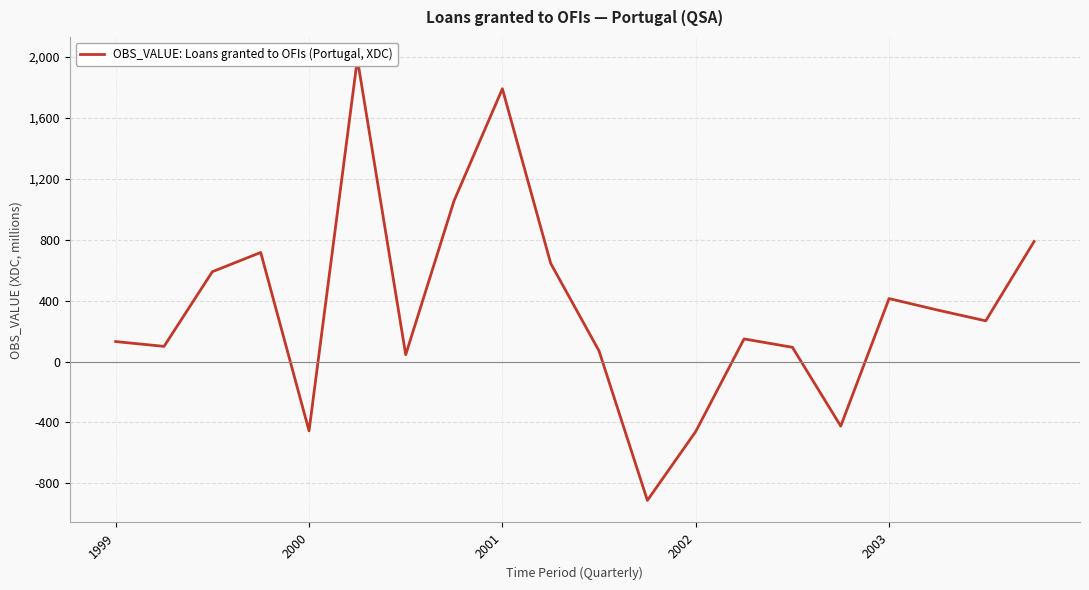

How many points are lower than both their immediate neighbors (excluding endpoints)?

6